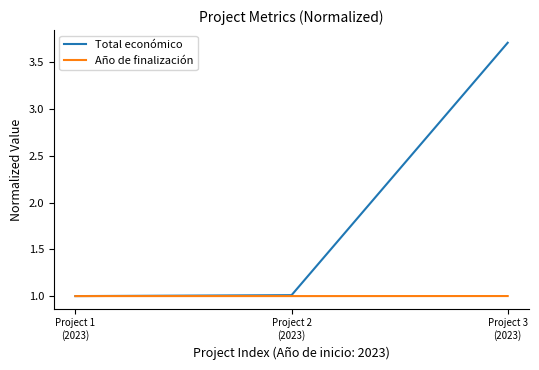

Which series has the largest range (max minus min)?

Total económico